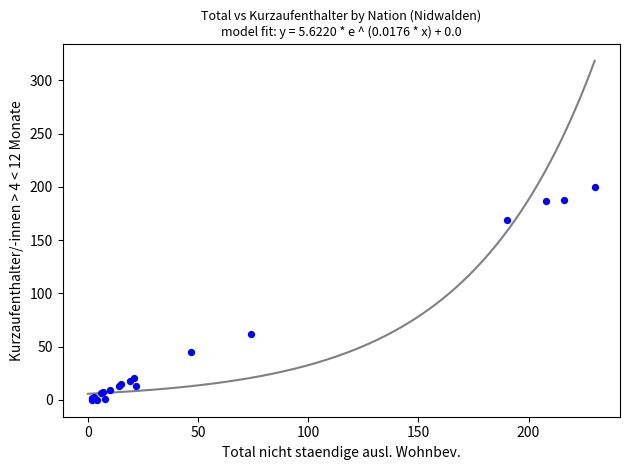

What Y value in the scatter plot is closest to 100?

62